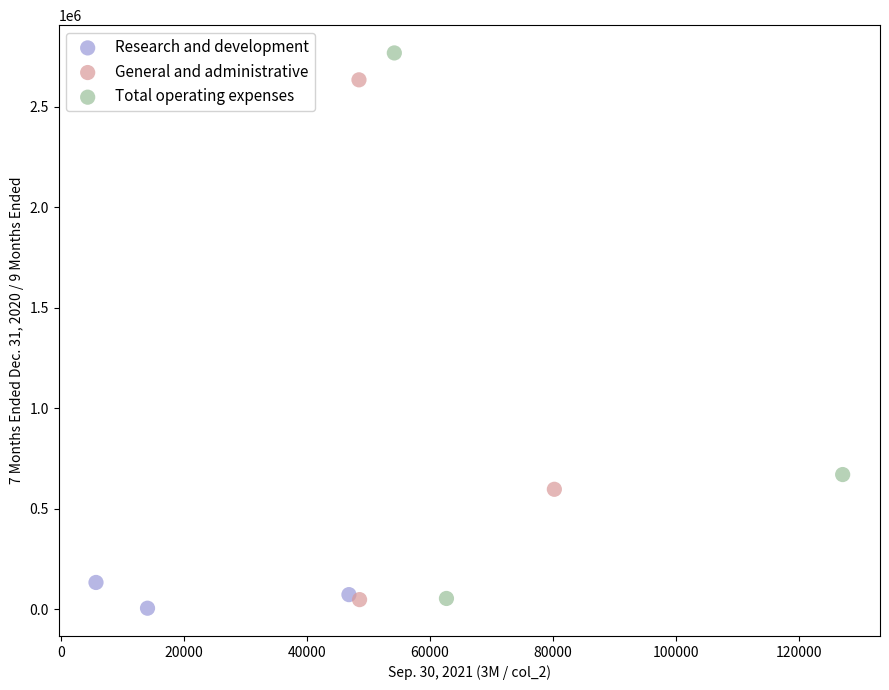

Which series has the largest Y range (max minus min)?

Total operating expenses